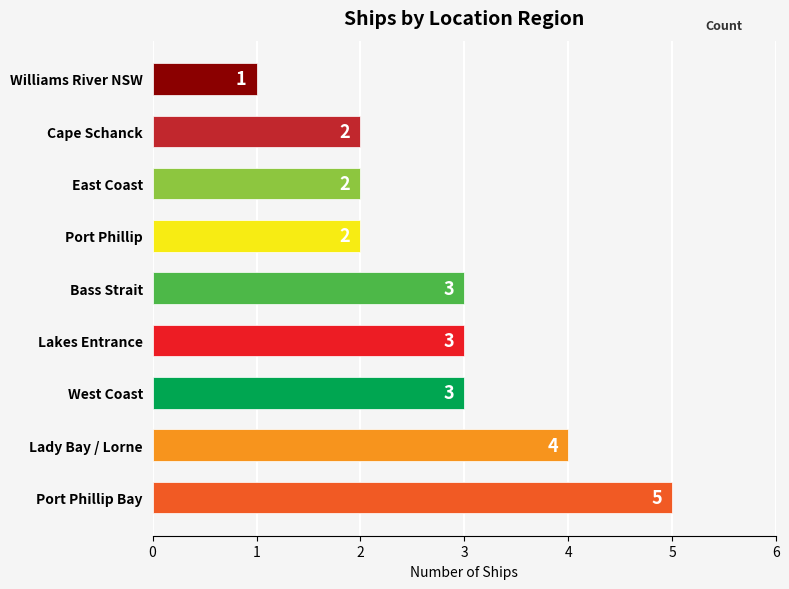

What is the ratio of the value at Lady Bay / Lorne to the value at Lakes Entrance?

1.3